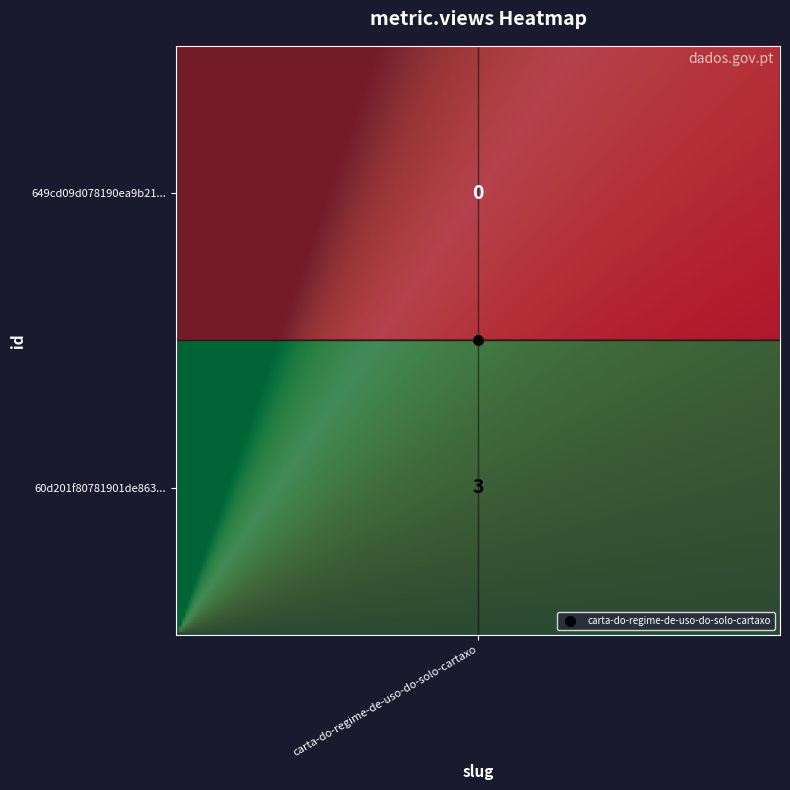

Rank the categories by value from highest to lowest.

60d201f80781901de8633283, 649cd09d078190ea9b2176f9